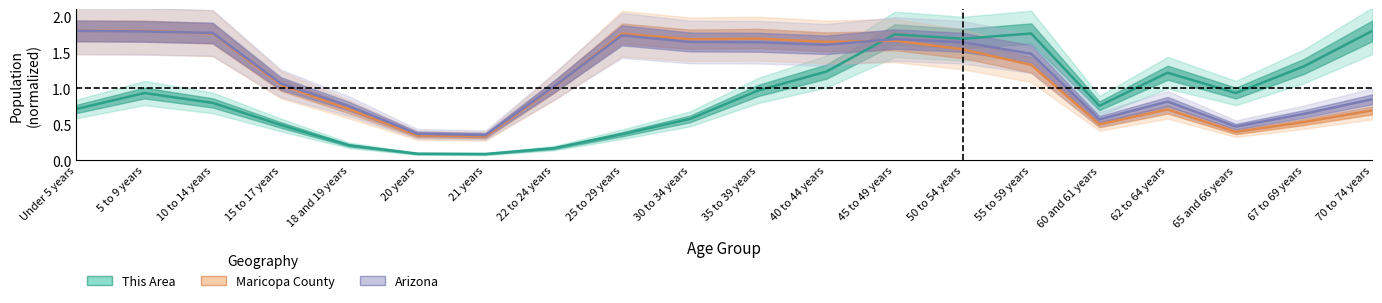

What are all the series names shown in the legend?

This Area, Maricopa County, Arizona